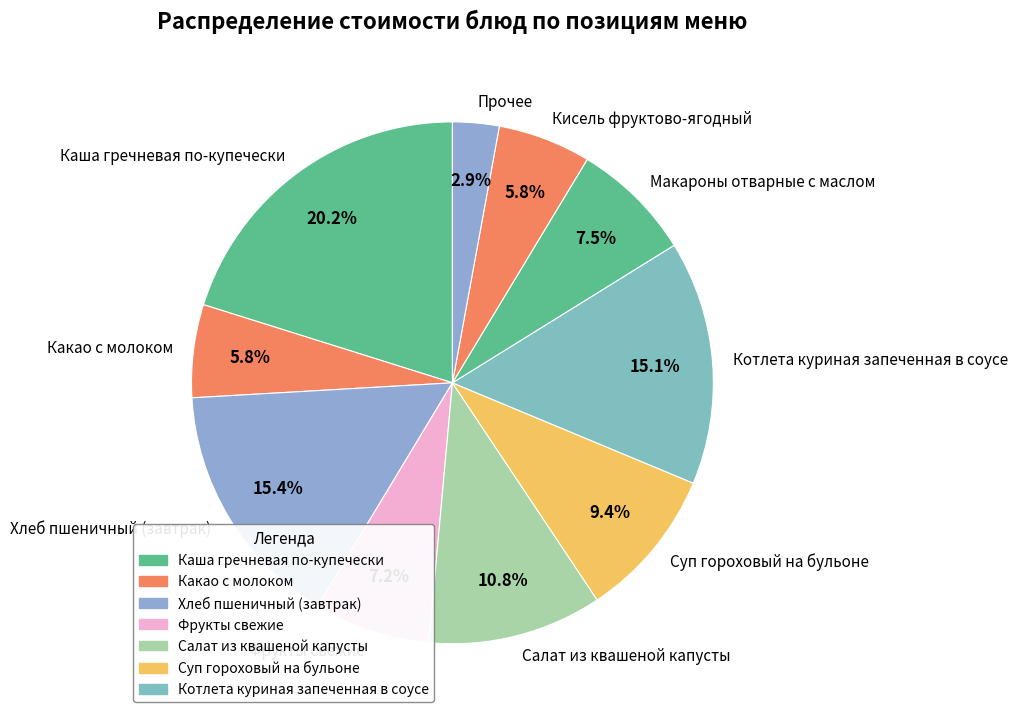

To the nearest percent, what percentage of the pie is Салат из квашеной капусты?

11%